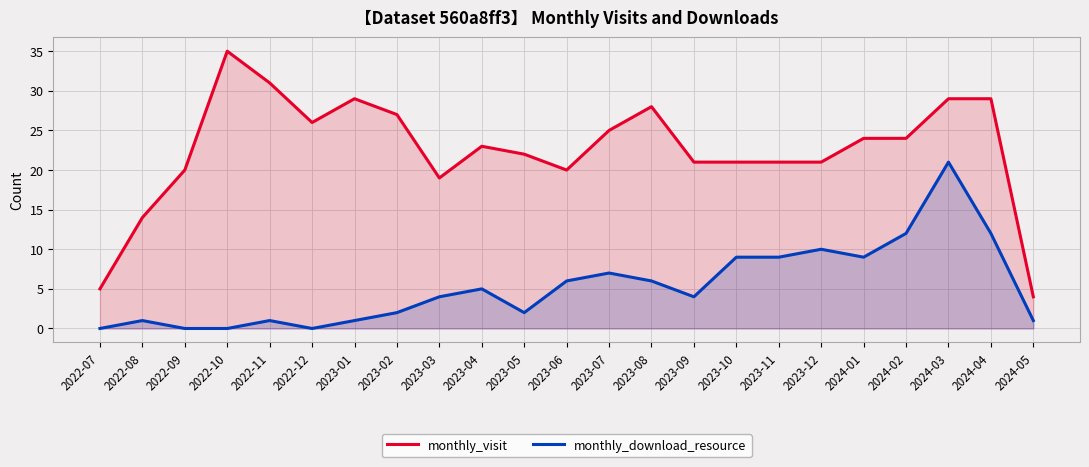

Rank the series by their average value, from lowest to highest.

monthly_download_resource, monthly_visit